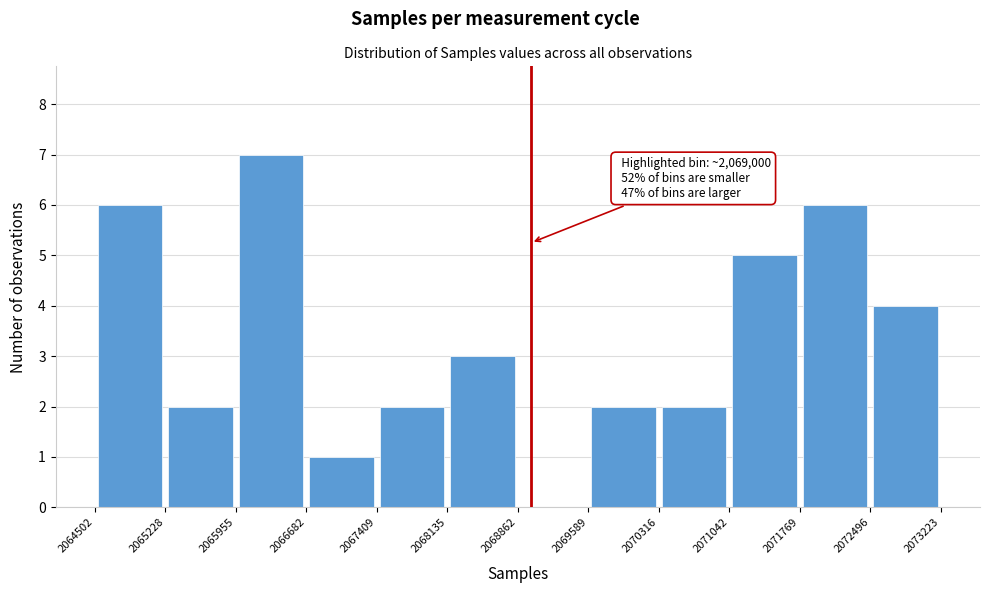

Which range on the x-axis has the tallest bar?

2065955 to 2066682